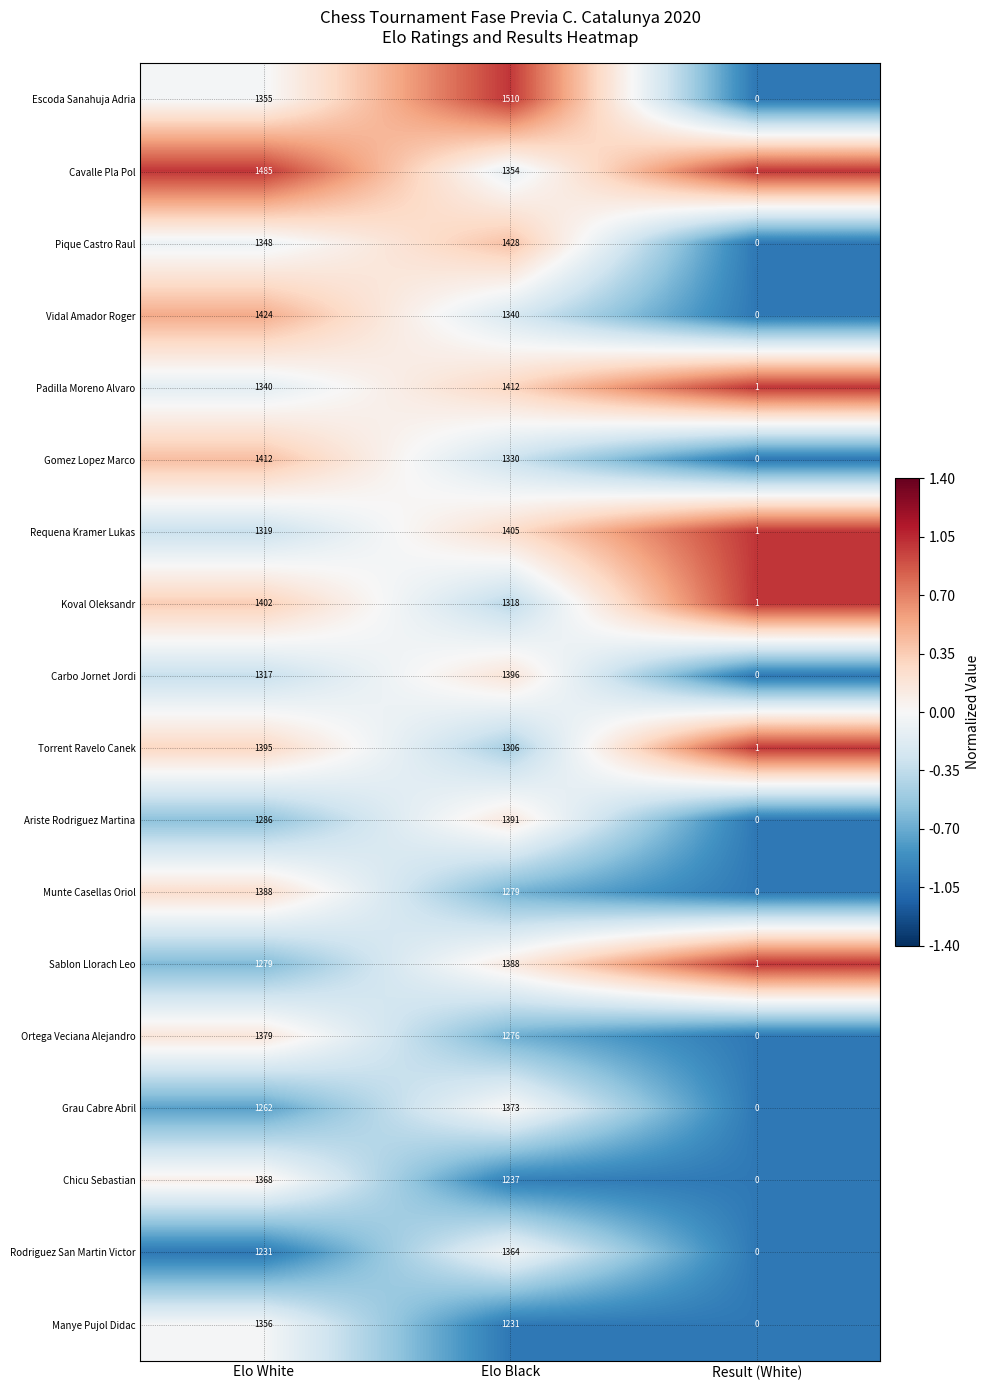

How many values in the Torrent Ravelo Canek series are below 1306?

1